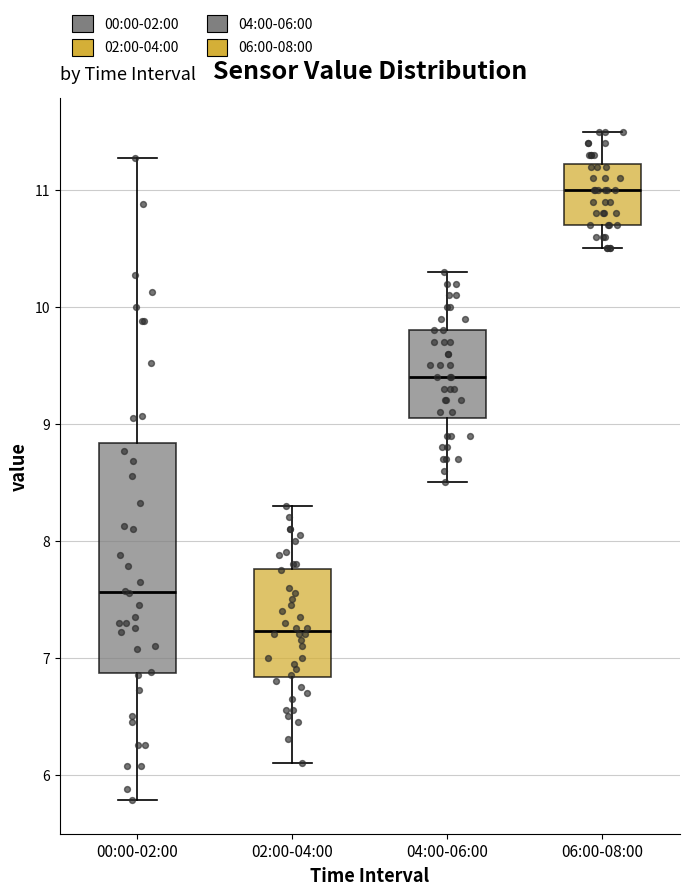

Which box has the lowest median line?

02:00-04:00